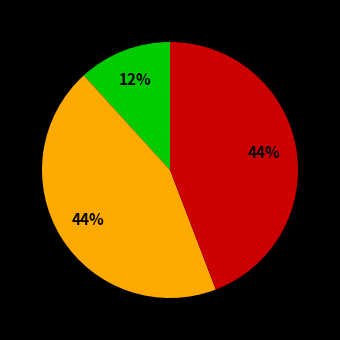

Is there a majority slice in this chart?

No